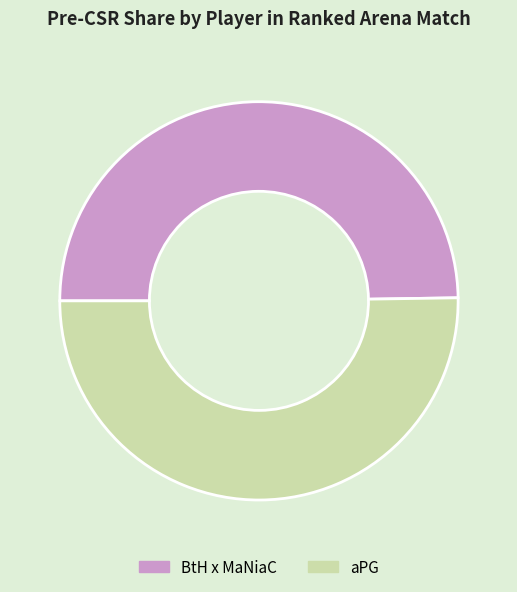

Combined, do aPG and BtH x MaNiaC account for over 50%?

Yes